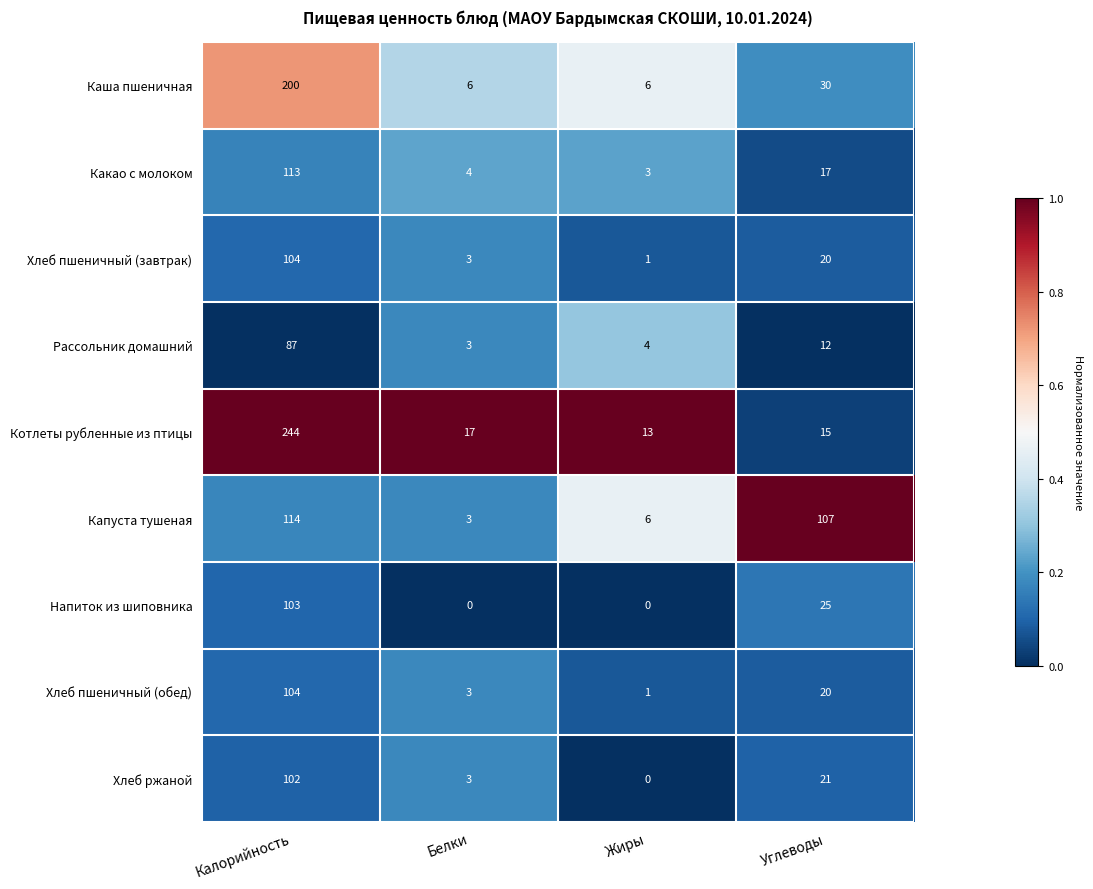

Where does the Капуста тушеная series first go above 107?

Калорийность